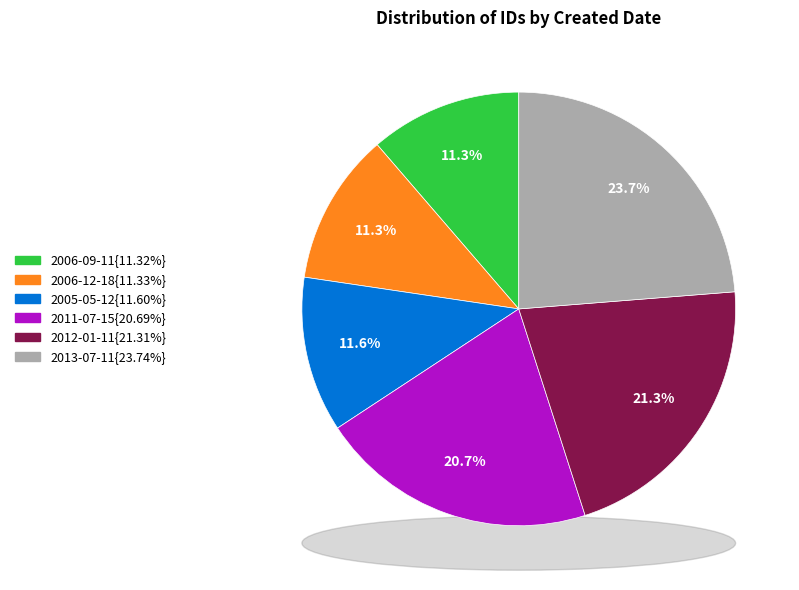

Is there any slice that represents more than half of the pie?

No